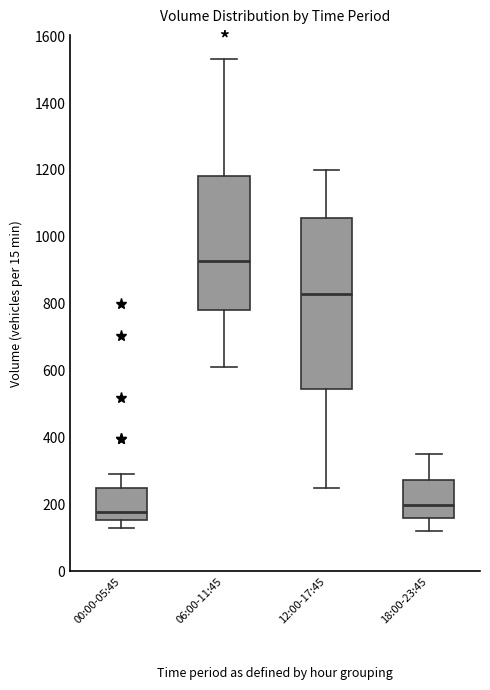

Reading left to right, read every box against the y-axis: the position of its median line, the range the box covers, and the ends of its whiskers. The values are not printed on the chart, so give them approximately, as read against the axis.

00:00-05:45: median 180, box 160 to 240, whiskers 140 to 300
06:00-11:45: median 920, box 780 to 1180, whiskers 620 to 1540
12:00-17:45: median 840, box 540 to 1060, whiskers 260 to 1200
18:00-23:45: median 200, box 160 to 280, whiskers 120 to 360